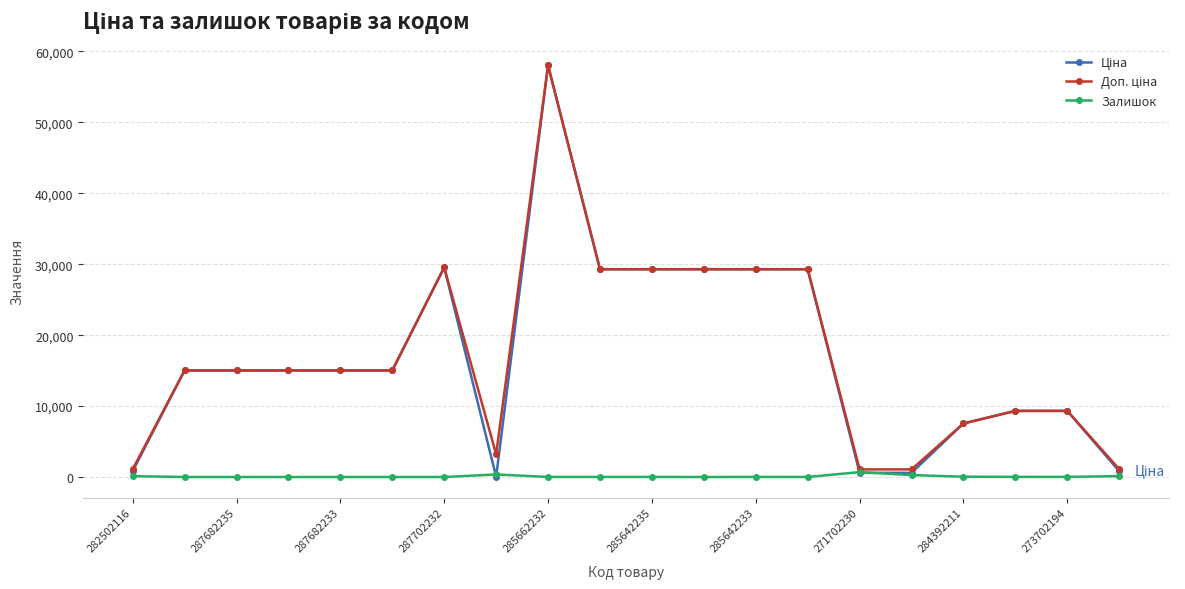

What is the sum of all Залишок values?

1708.0